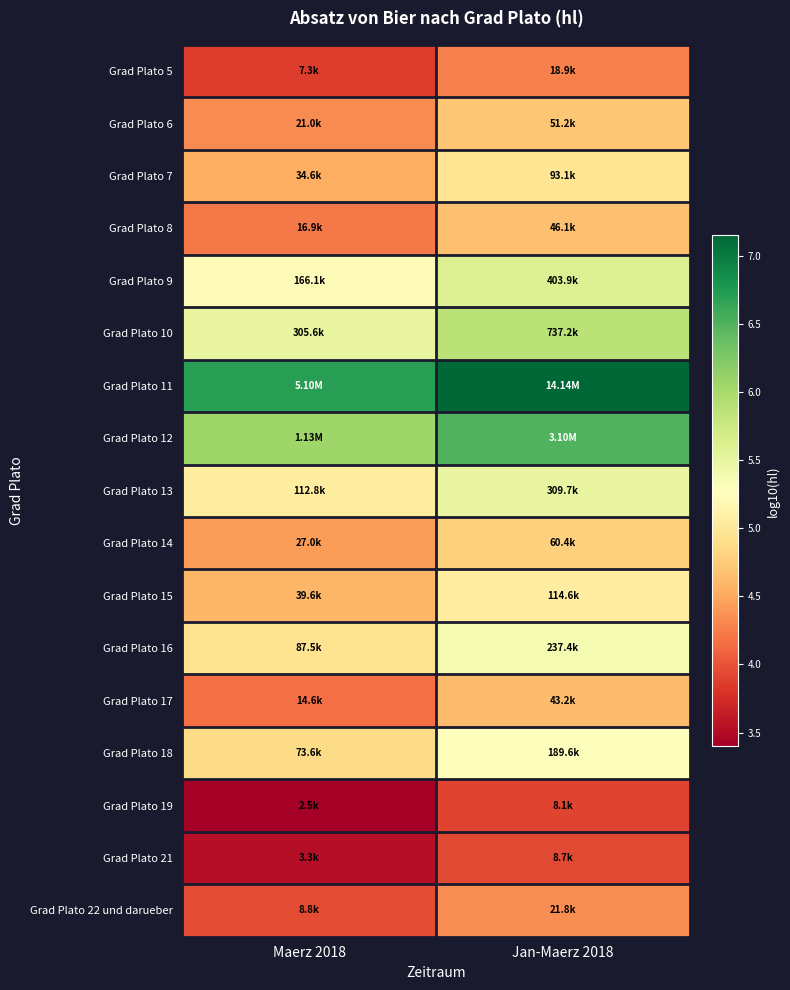

Reading right to left, what are all the values shown in this chart?

Grad Plato 5: Jan-Maerz 2018=4.3	Maerz 2018=3.9
Grad Plato 6: Jan-Maerz 2018=4.7	Maerz 2018=4.3
Grad Plato 7: Jan-Maerz 2018=5.0	Maerz 2018=4.5
Grad Plato 8: Jan-Maerz 2018=4.7	Maerz 2018=4.2
Grad Plato 9: Jan-Maerz 2018=5.6	Maerz 2018=5.2
Grad Plato 10: Jan-Maerz 2018=5.9	Maerz 2018=5.5
Grad Plato 11: Jan-Maerz 2018=7.2	Maerz 2018=6.7
Grad Plato 12: Jan-Maerz 2018=6.5	Maerz 2018=6.1
Grad Plato 13: Jan-Maerz 2018=5.5	Maerz 2018=5.1
Grad Plato 14: Jan-Maerz 2018=4.8	Maerz 2018=4.4
Grad Plato 15: Jan-Maerz 2018=5.1	Maerz 2018=4.6
Grad Plato 16: Jan-Maerz 2018=5.4	Maerz 2018=4.9
Grad Plato 17: Jan-Maerz 2018=4.6	Maerz 2018=4.2
Grad Plato 18: Jan-Maerz 2018=5.3	Maerz 2018=4.9
Grad Plato 19: Jan-Maerz 2018=3.9	Maerz 2018=3.4
Grad Plato 21: Jan-Maerz 2018=3.9	Maerz 2018=3.5
Grad Plato 22 und darueber: Jan-Maerz 2018=4.3	Maerz 2018=3.9